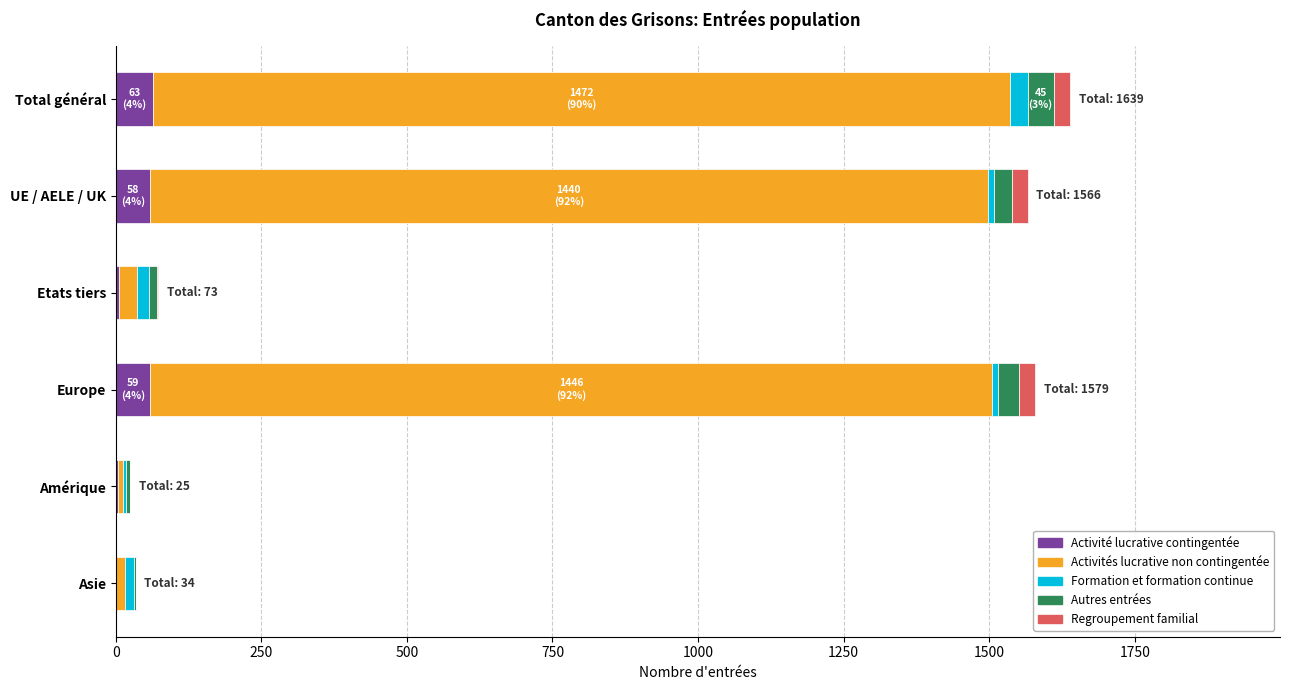

What is the maximum value for Activité lucrative contingentée?

63